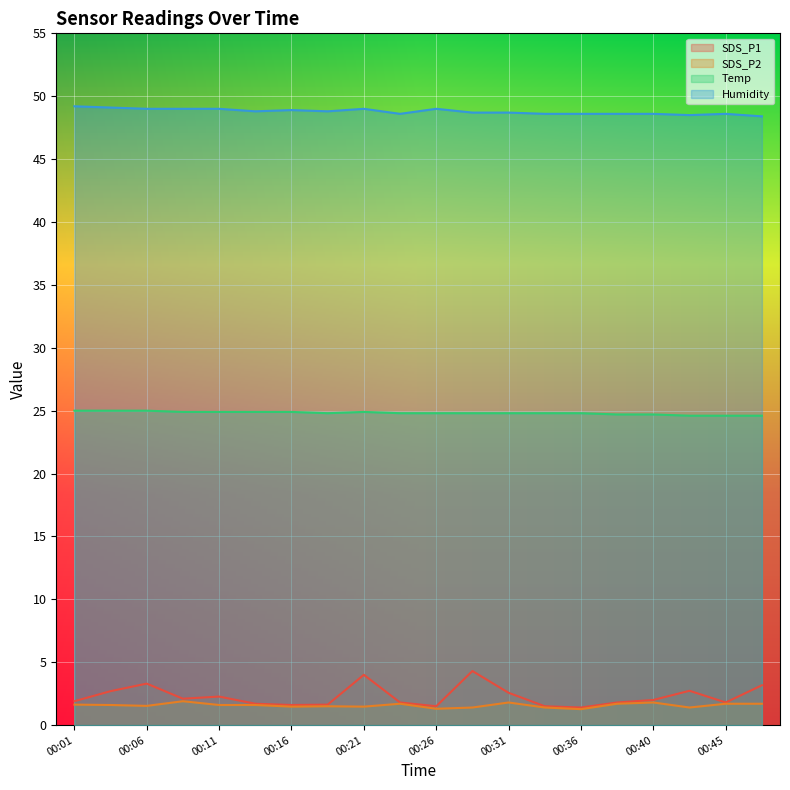

The Temp series shows 5.4 at 00:38. True or false?

False